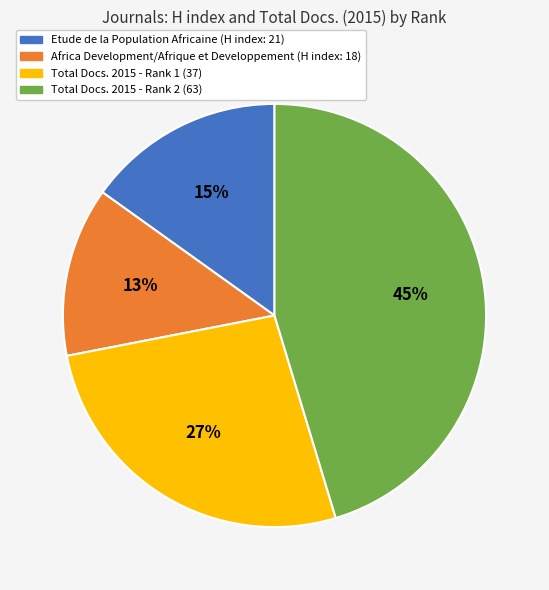

True or false: Africa Development/Afrique et Developpement (H index: 18) accounts for 13% of the total.

True